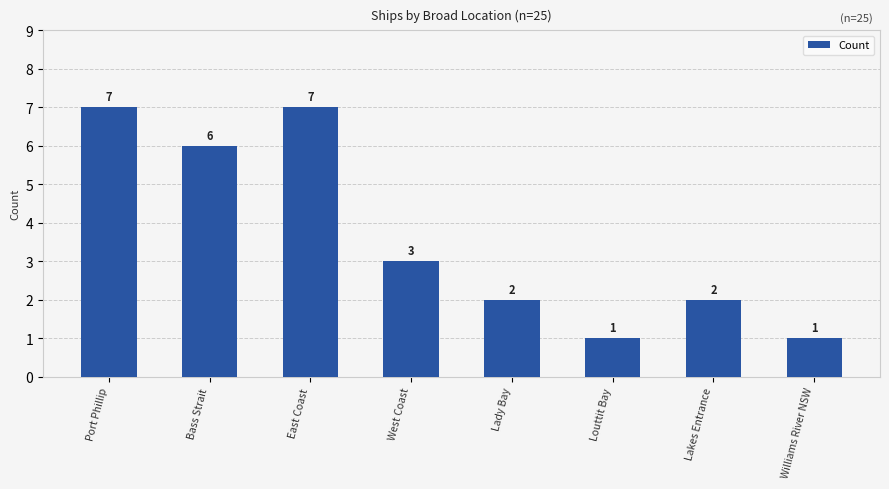

The value at Bass Strait is 9. True or false?

False